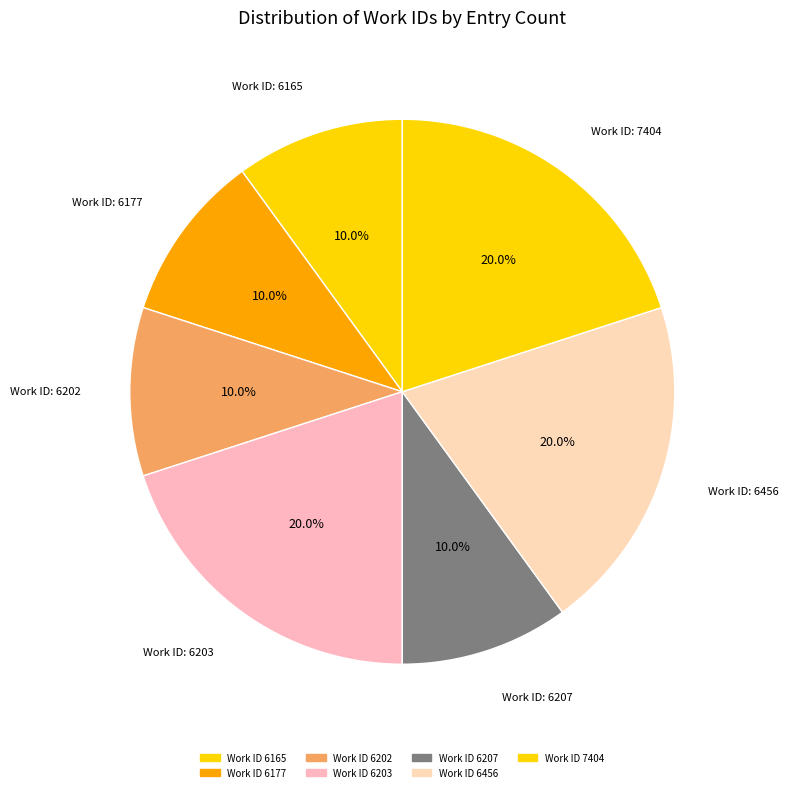

What is the smallest slice in the pie chart?

6165